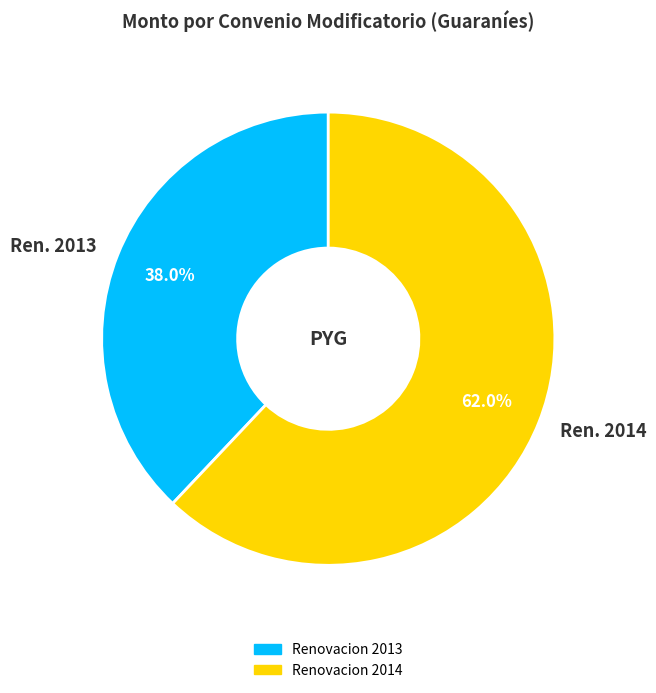

Combined, what portion of the pie is Ren. 2014 and Ren. 2013?

100.0%